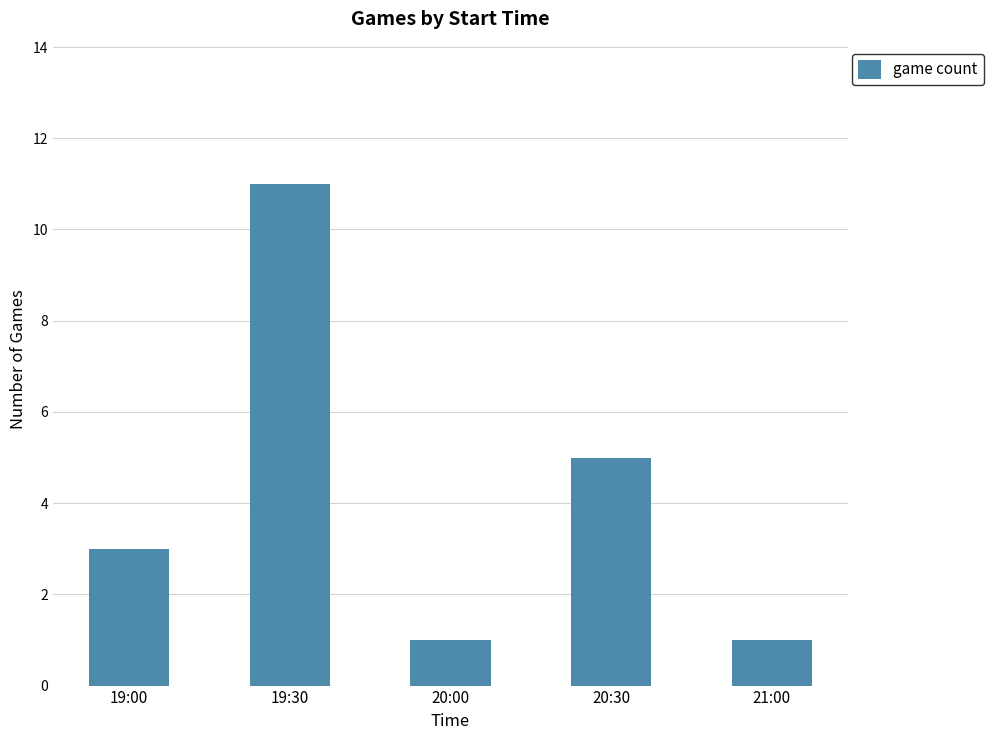

What is the greatest value displayed?

11